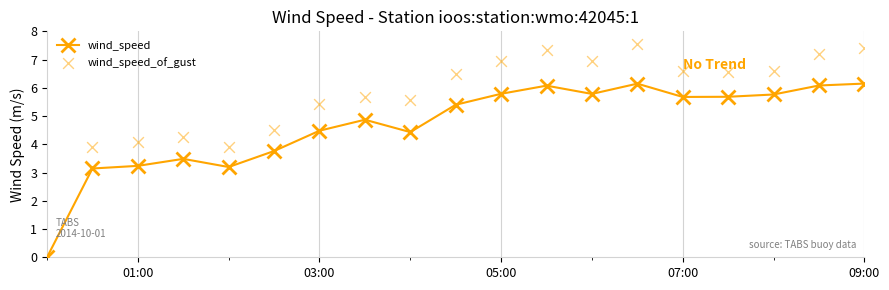

True or false: wind_speed has more than 2 interior local peaks.

True